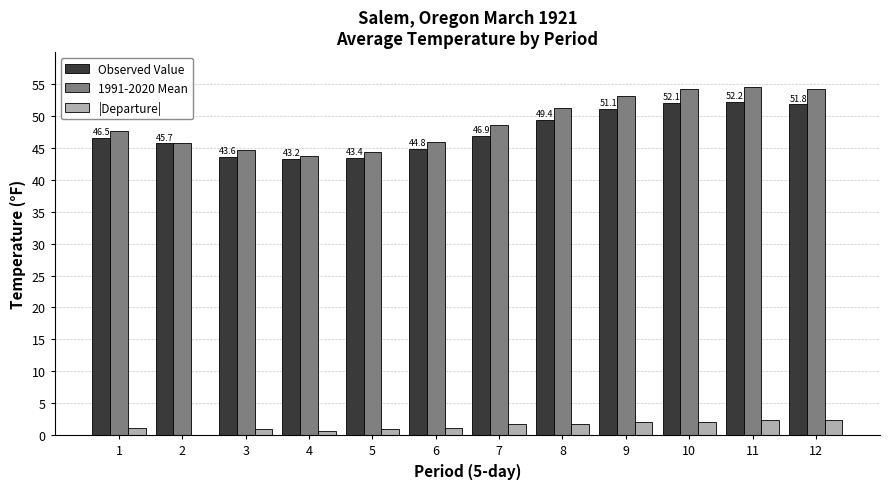

How many data points does each series have?

12